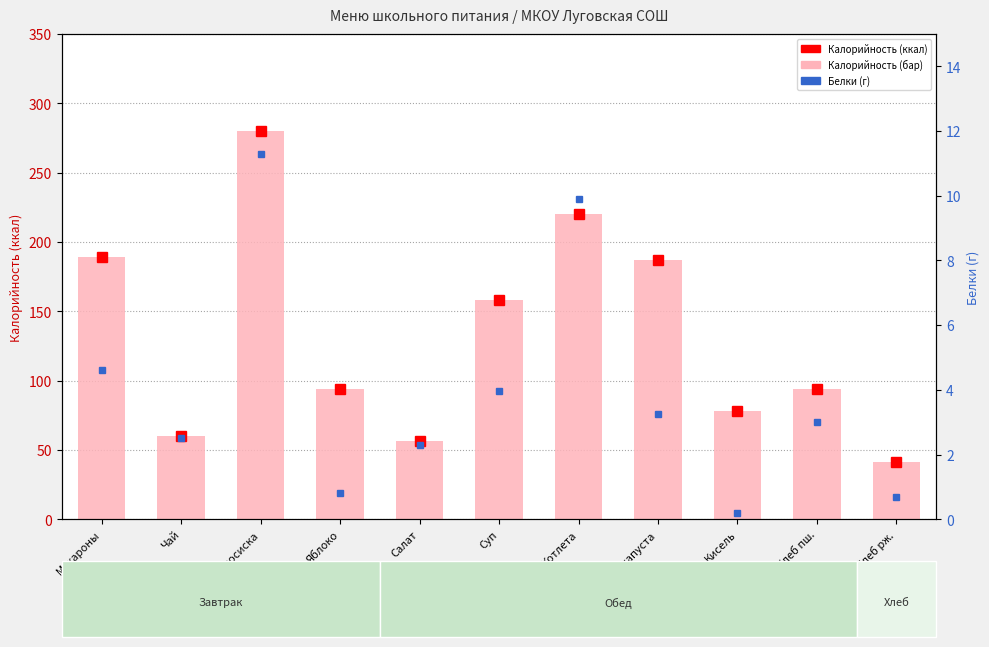

What is the spread (max minus min) of values at Хлеб рж.?

40.6